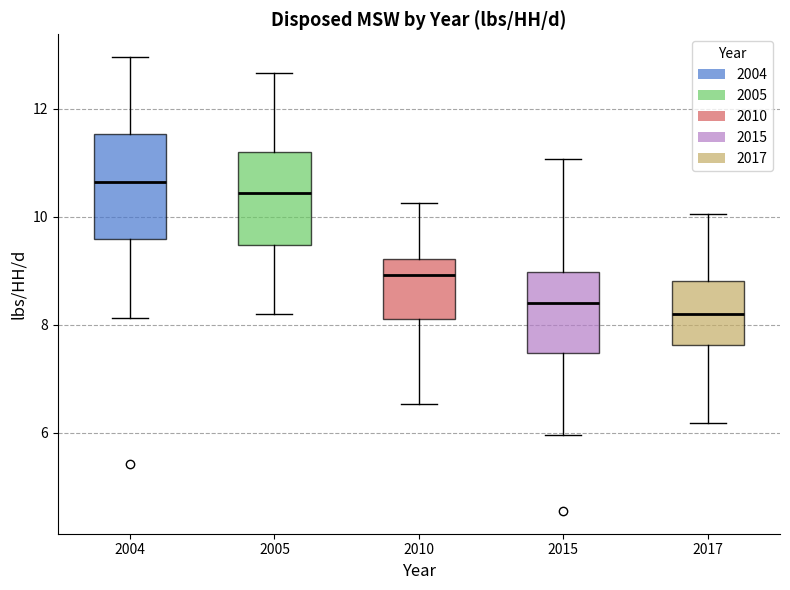

Which box's median line is the lowest?

2017